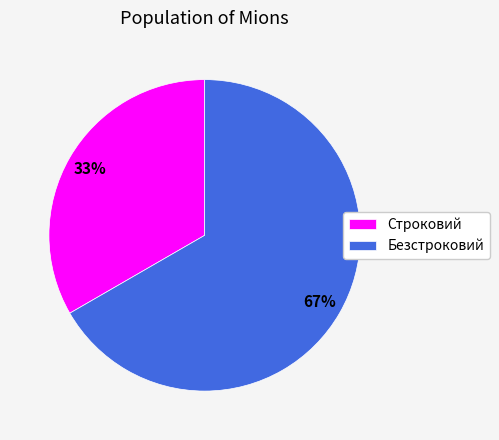

Combined, do Строковий and Безстроковий account for over 50%?

Yes